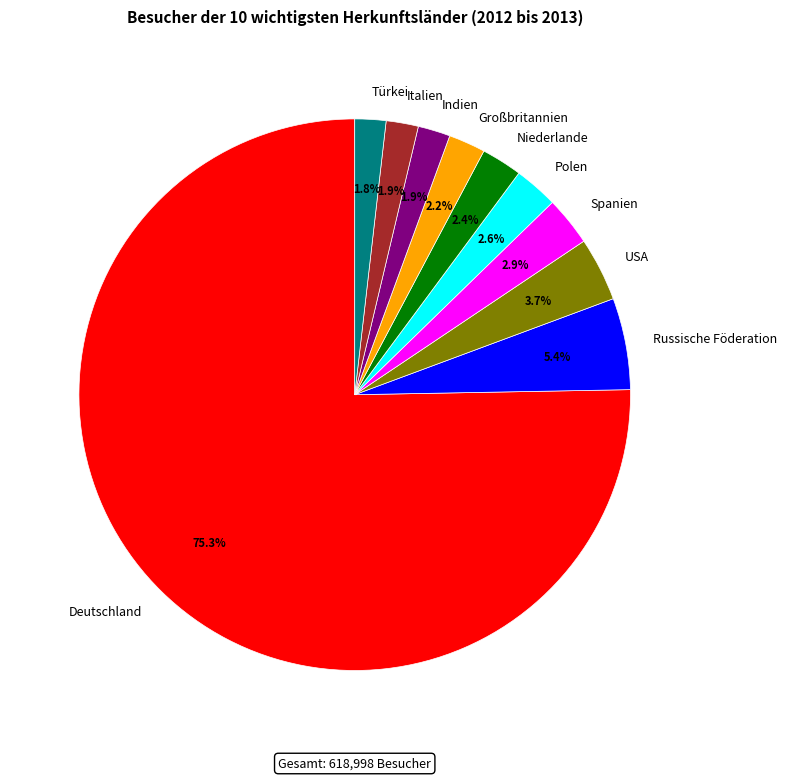

What is the total percentage of Niederlande and USA?

6.1%